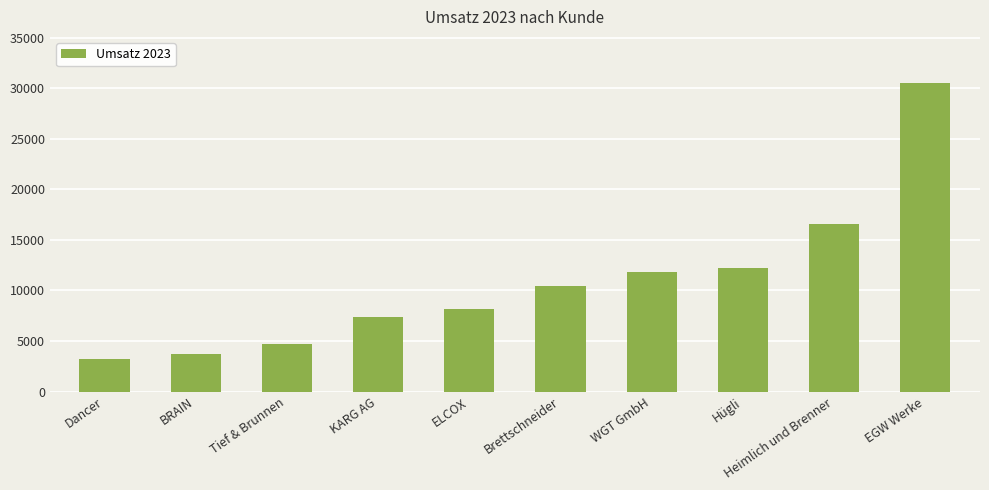

Count the number of data series in this chart.

1